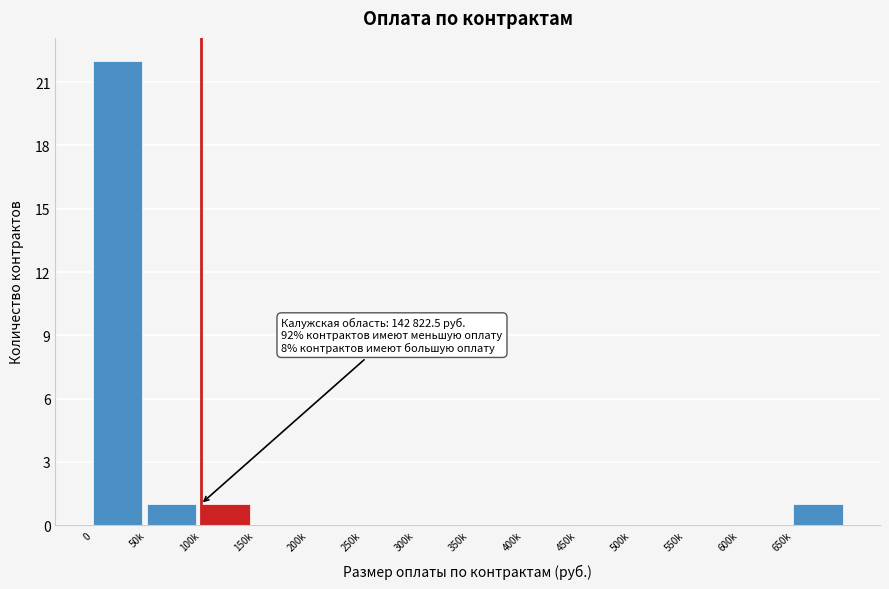

Reading left to right, transcribe all the data shown in this chart.

0=22	50k=1	100k=1	150k=0	200k=0	250k=0	300k=0	350k=0	400k=0	450k=0	500k=0	550k=0	600k=0	650k=1